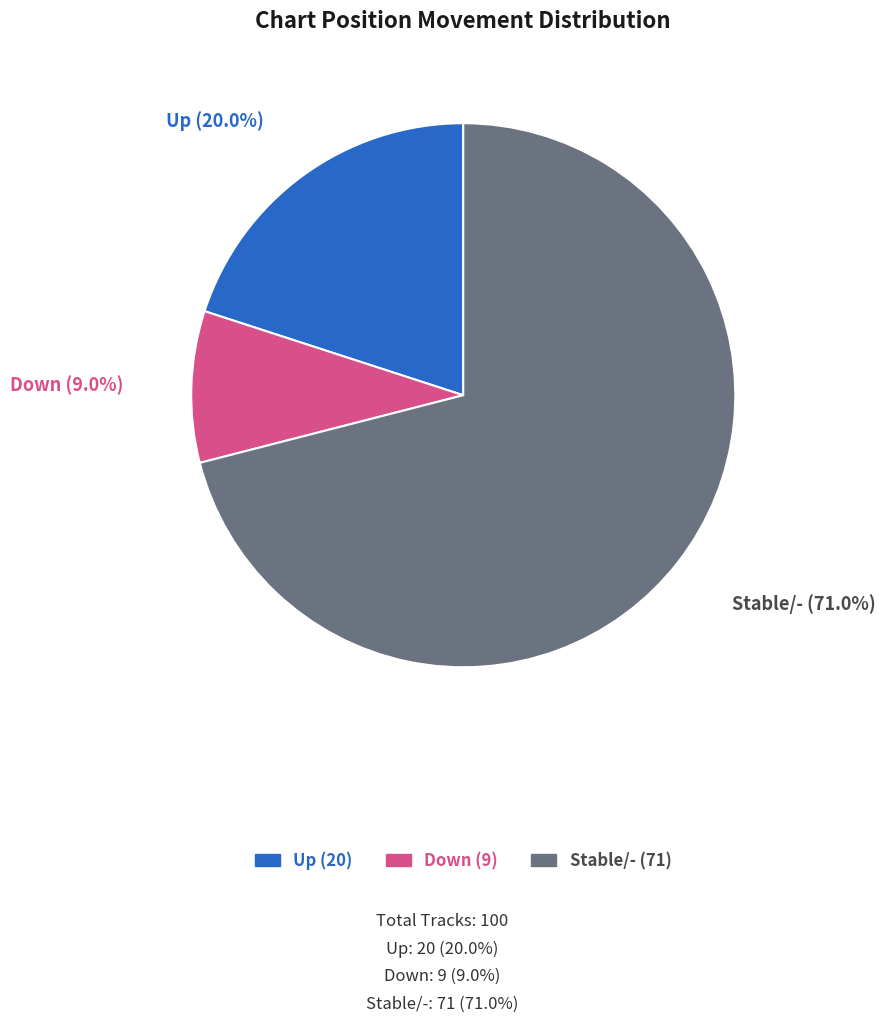

To the nearest percent, what is the difference between the largest and smallest slice percentages?

62%